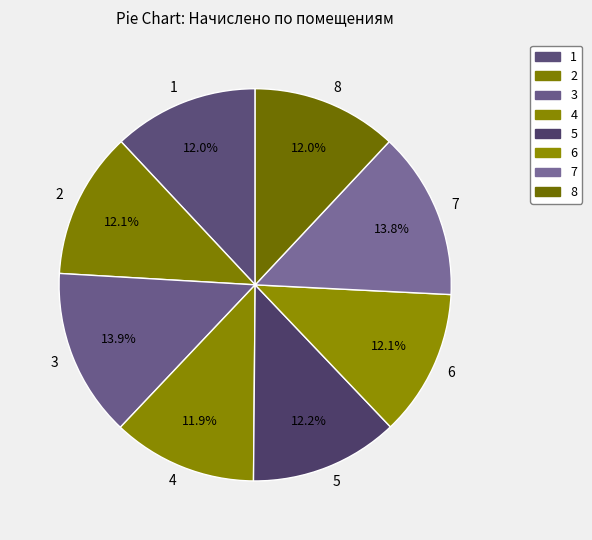

How much of the chart is everything except 1?

88.0%